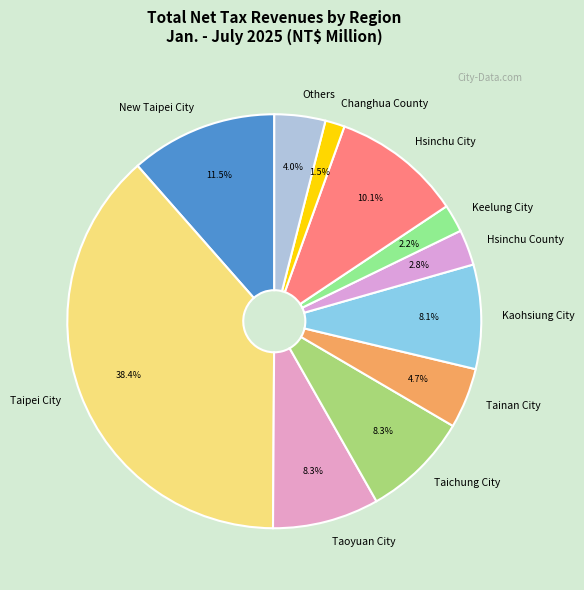

To the nearest percent, what is the average slice percentage?

9%